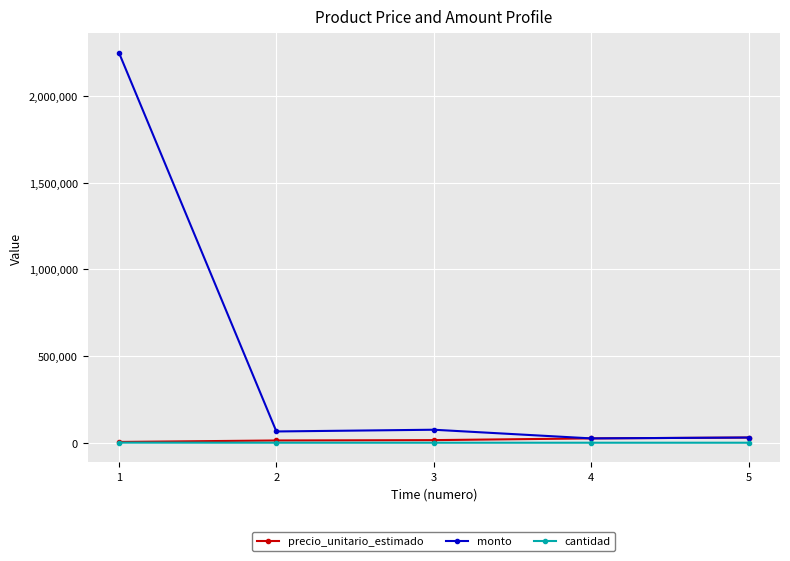

What is the highest value of the monto series?

2250000